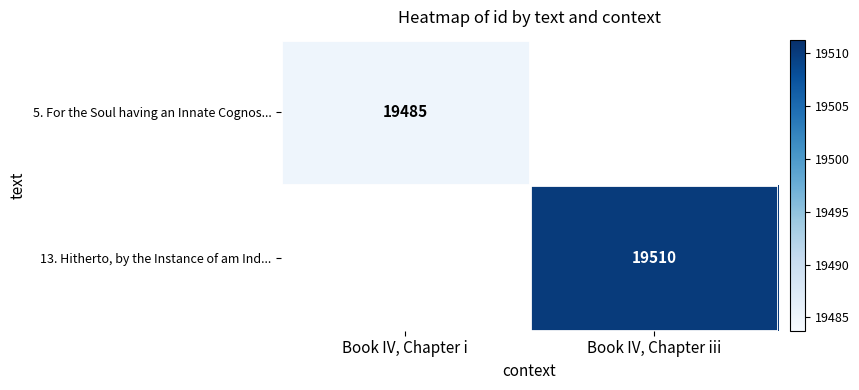

Count the number of data series in this chart.

2